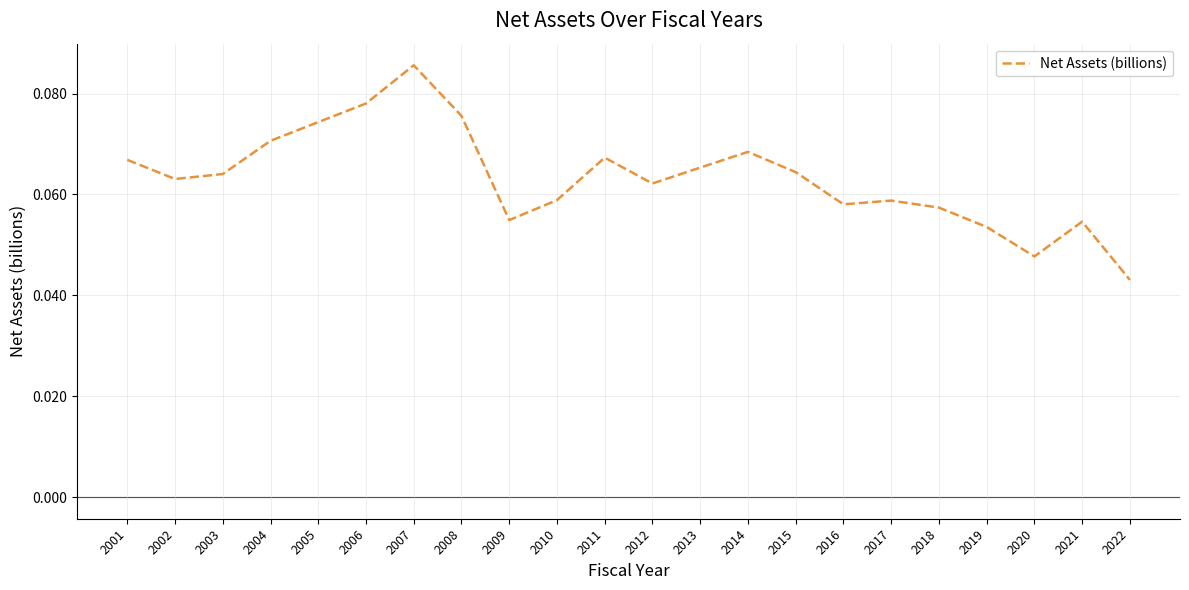

How many values are between 0 and 1?

22